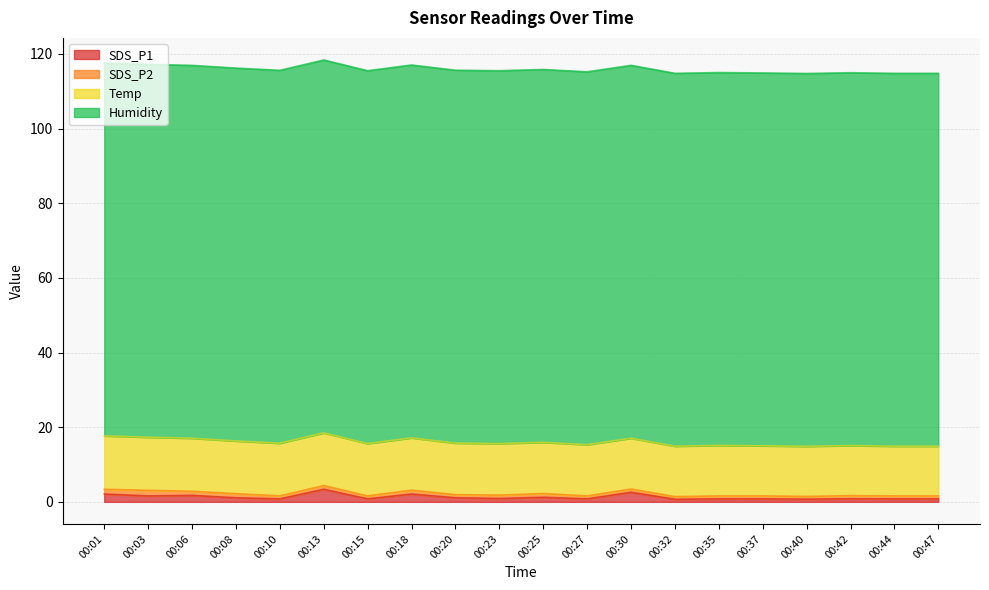

True or false: SDS_P1 and Temp intersect in this chart.

False